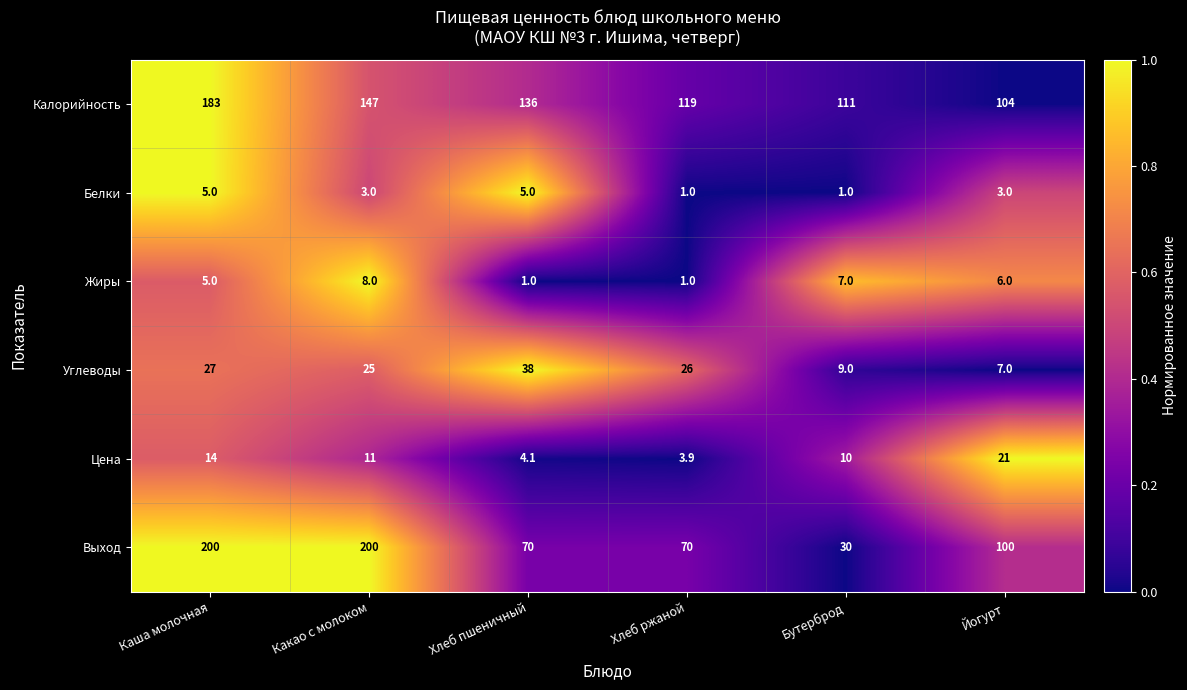

The value of Цена at Каша молочная is 7.8. True or false?

False